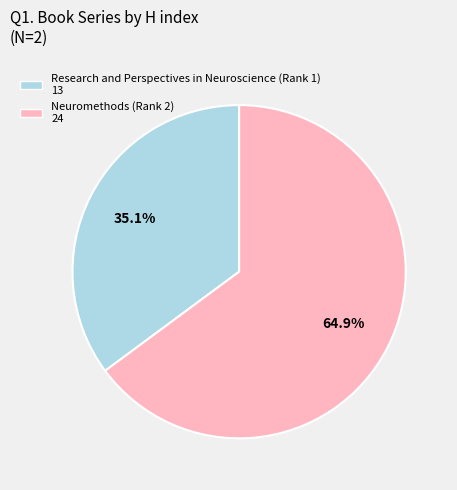

Which slice is the smallest?

Research and Perspectives in Neuroscience (Rank 1)